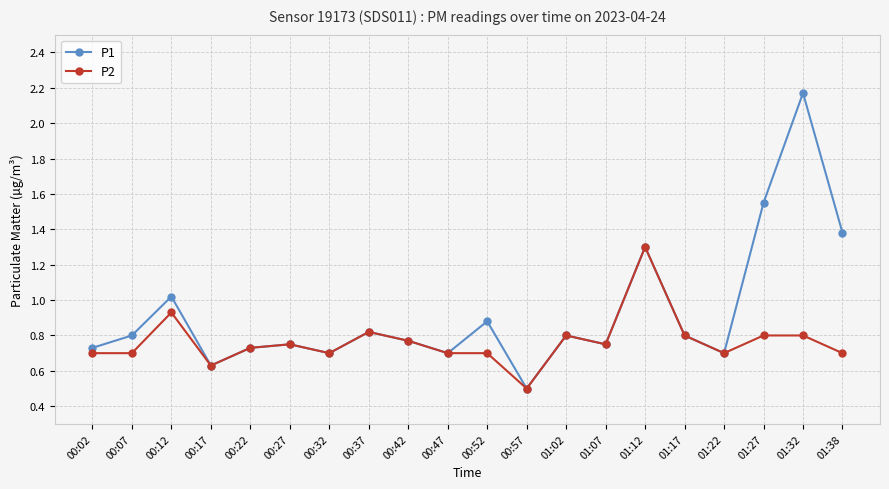

How many lines are shown in the chart?

2